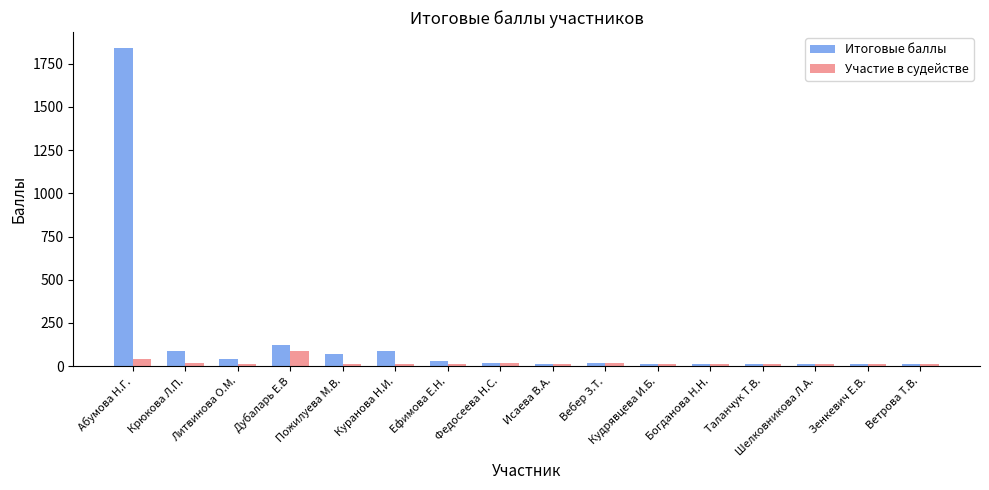

Reading left to right, list all the values displayed in this chart.

Итоговые баллы: 1840	90	40	125	70	90	30	20	10	20	10	10	10	10	10	10
Участие в судействе: 40	20	10	90	10	10	10	20	10	20	10	10	10	10	10	10